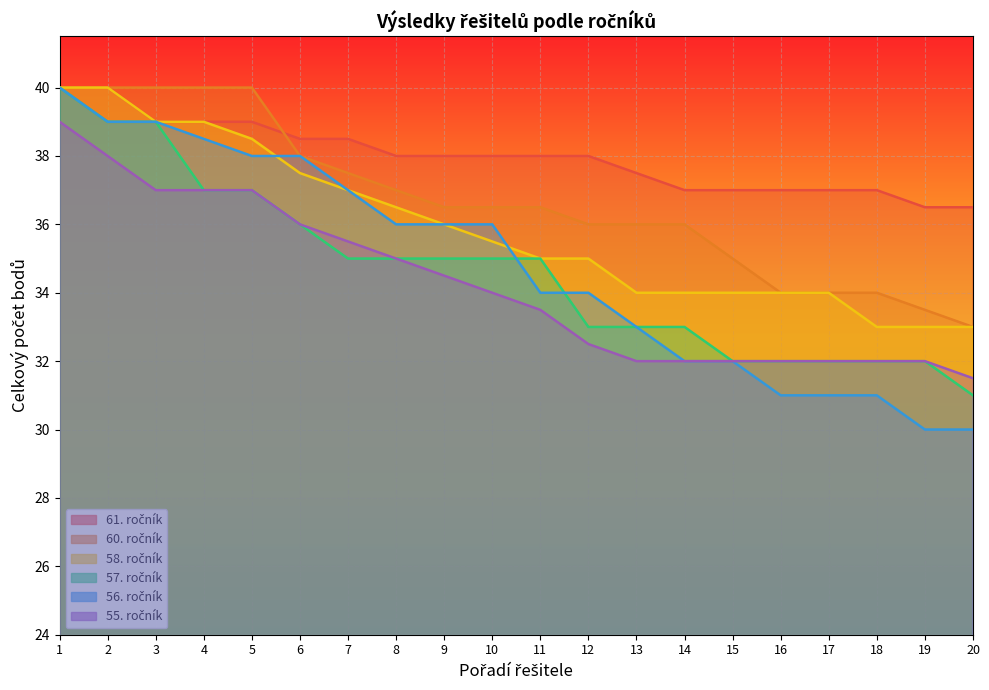

What is the difference between the maximum and minimum values in the 60. ročník series?

7.0